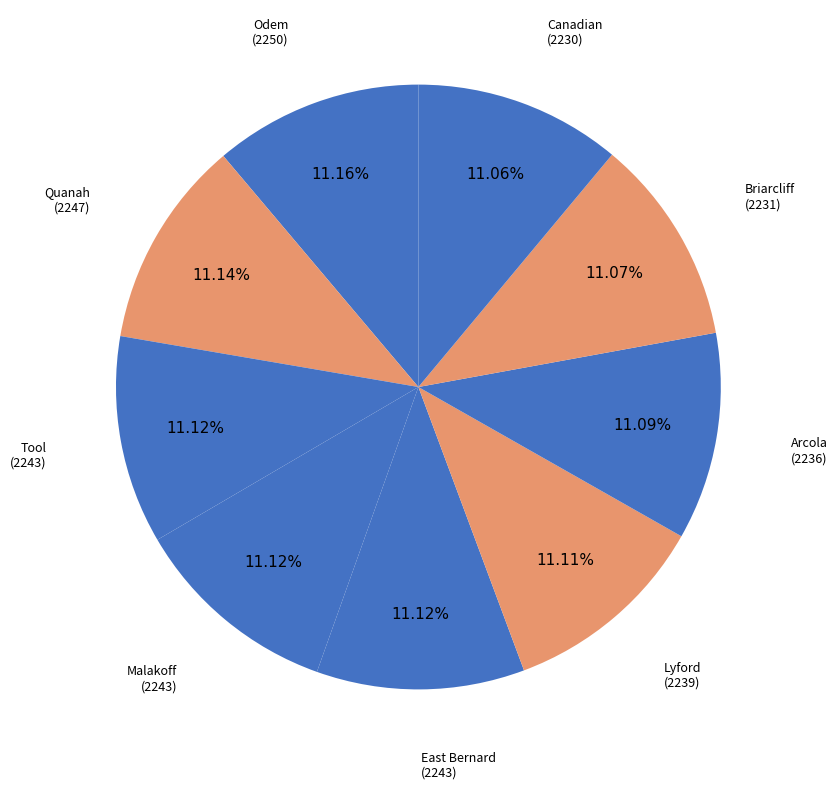

What is the largest slice in the pie chart?

Odem